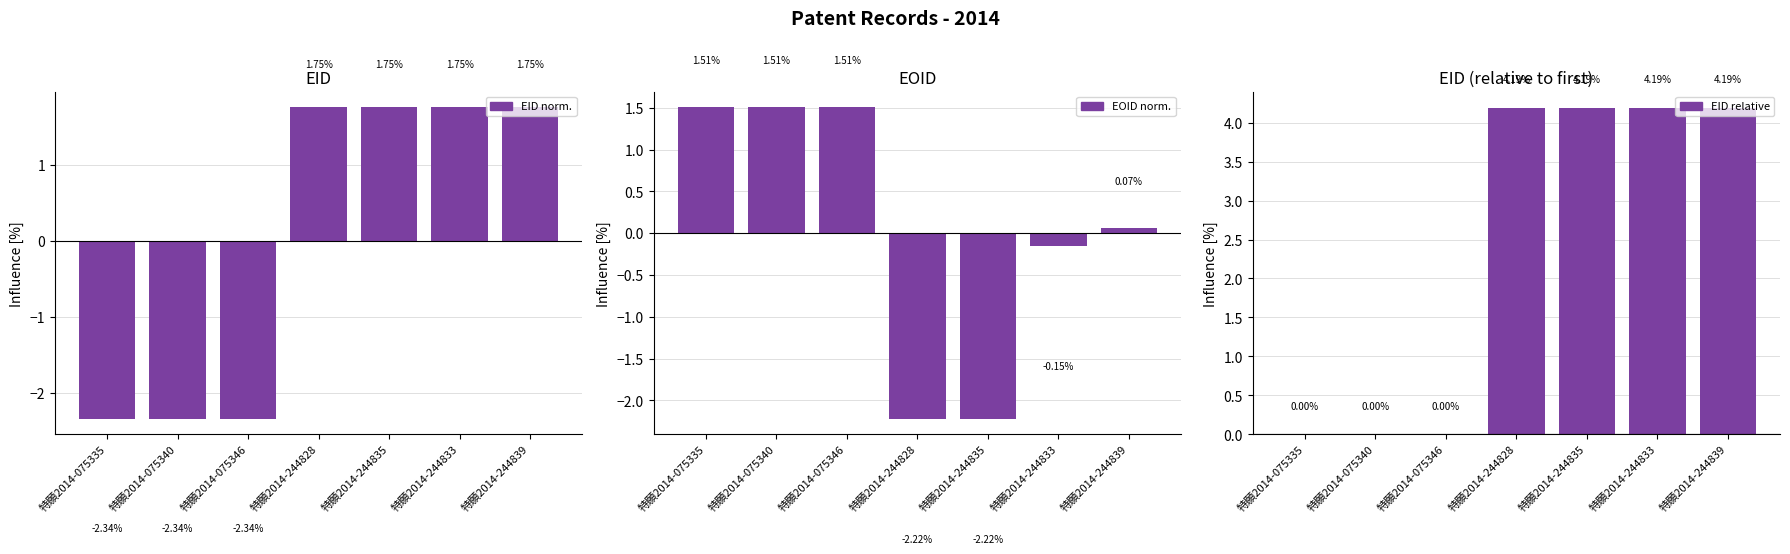

How many groups of bars are there?

7